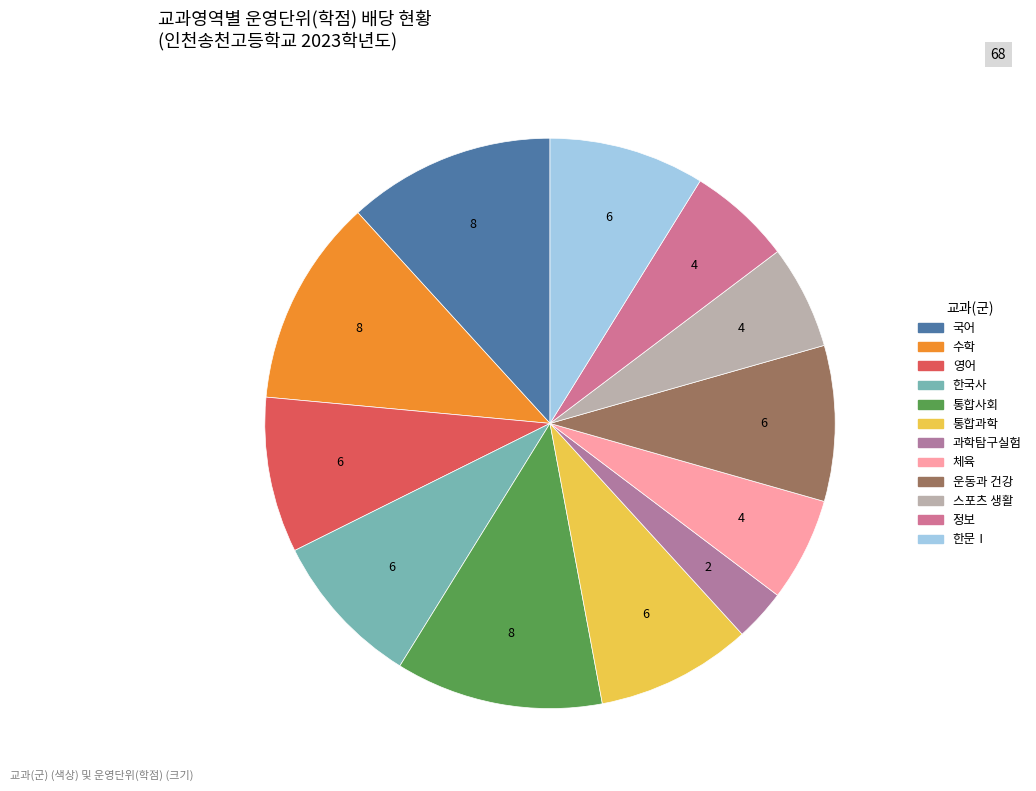

What percentage do 정보 and 영어 together represent?

14.7%